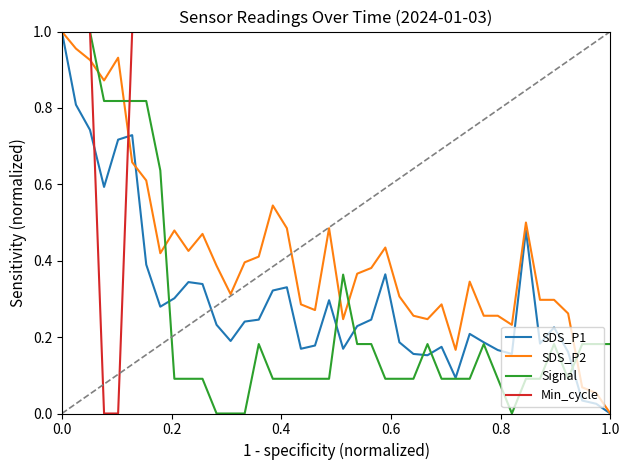

Which series ends up on top after the final intersection of Min_cycle and Signal?

Min_cycle